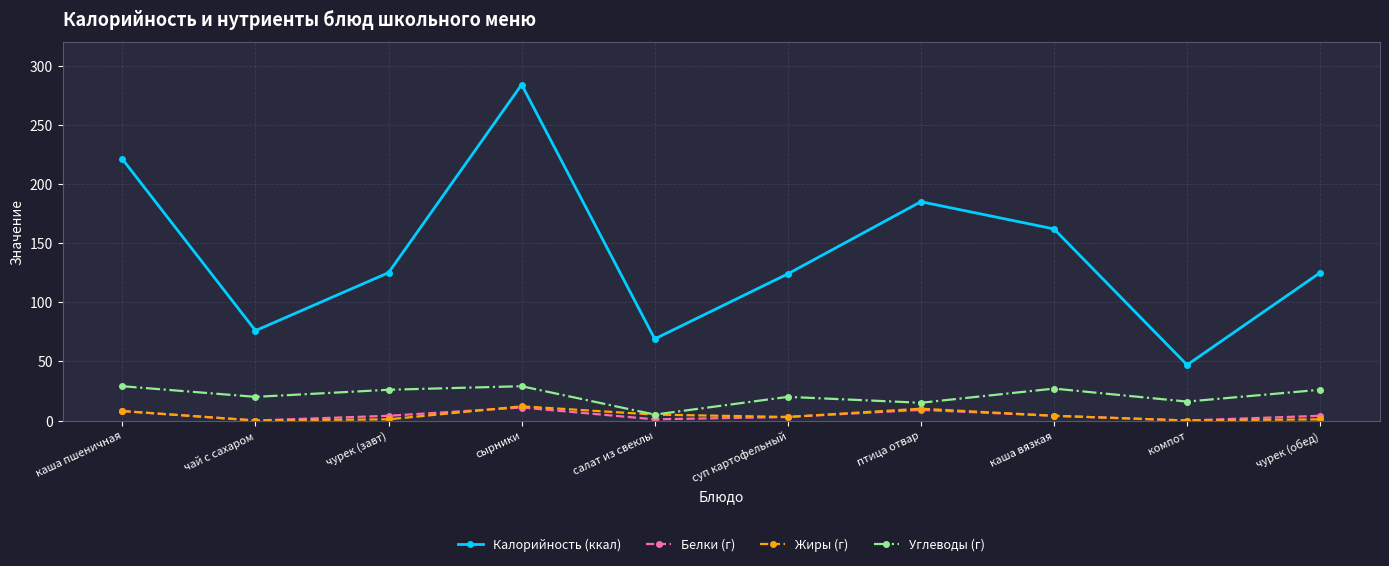

What is the difference between the second highest and minimum values in the Углеводы (г) series?

24